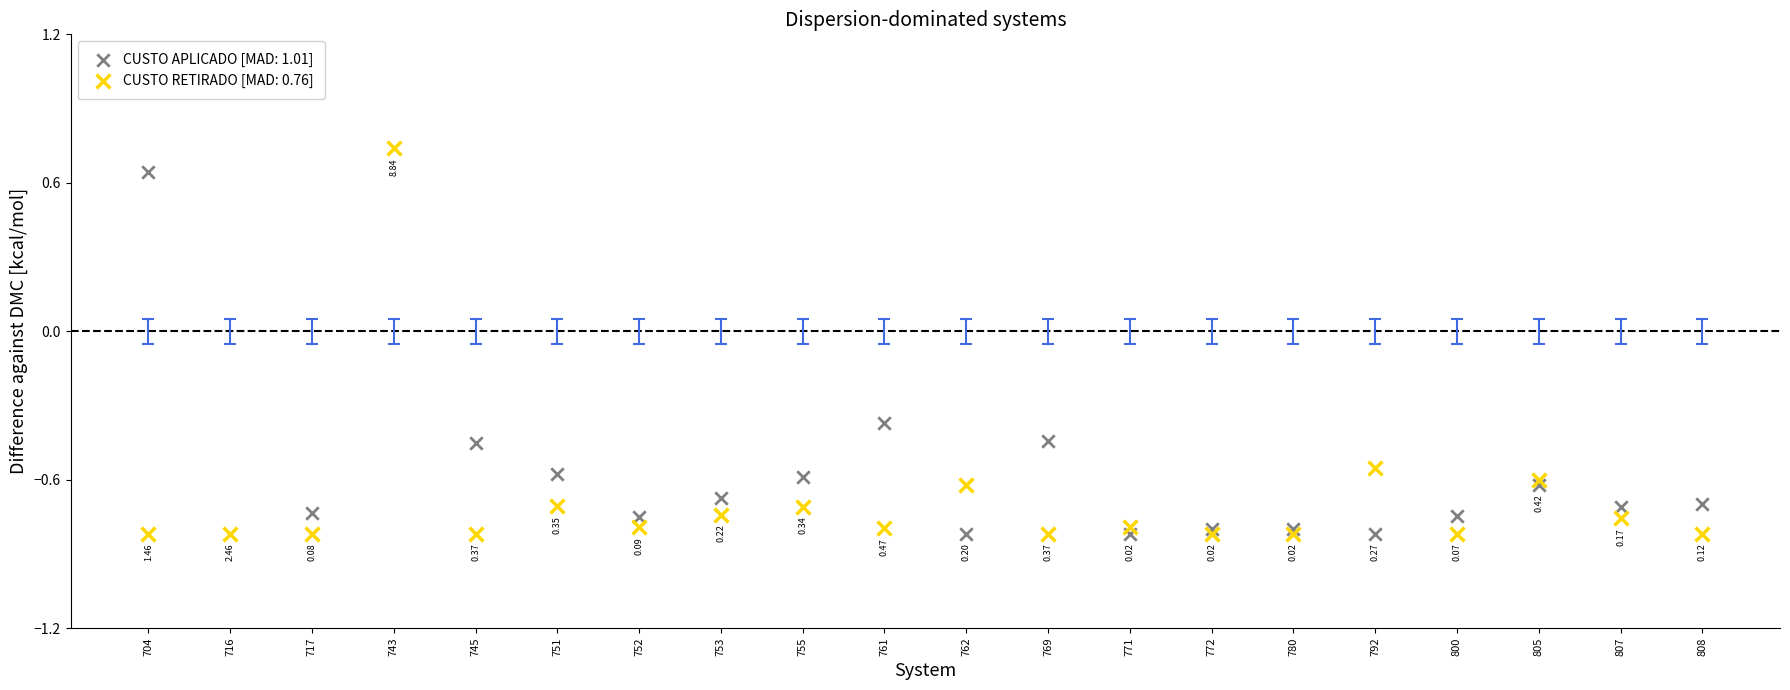

At how many categories does at least one series exceed 2?

1